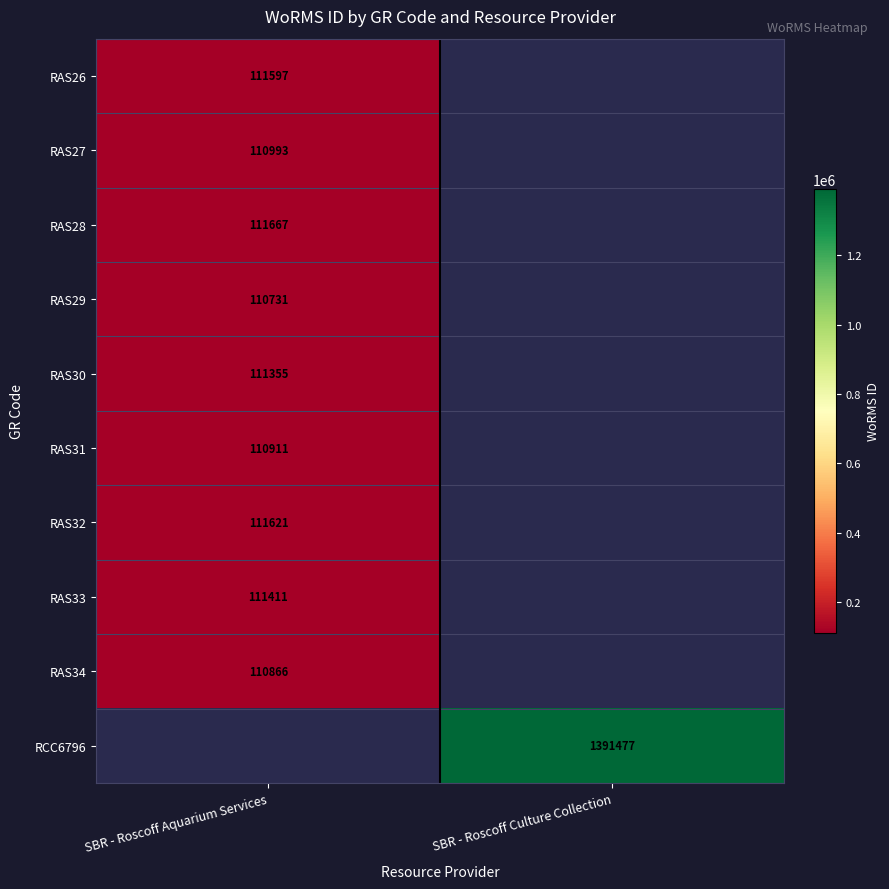

Is it true that RAS29 equals 76980 at SBR - Roscoff Aquarium Services?

False